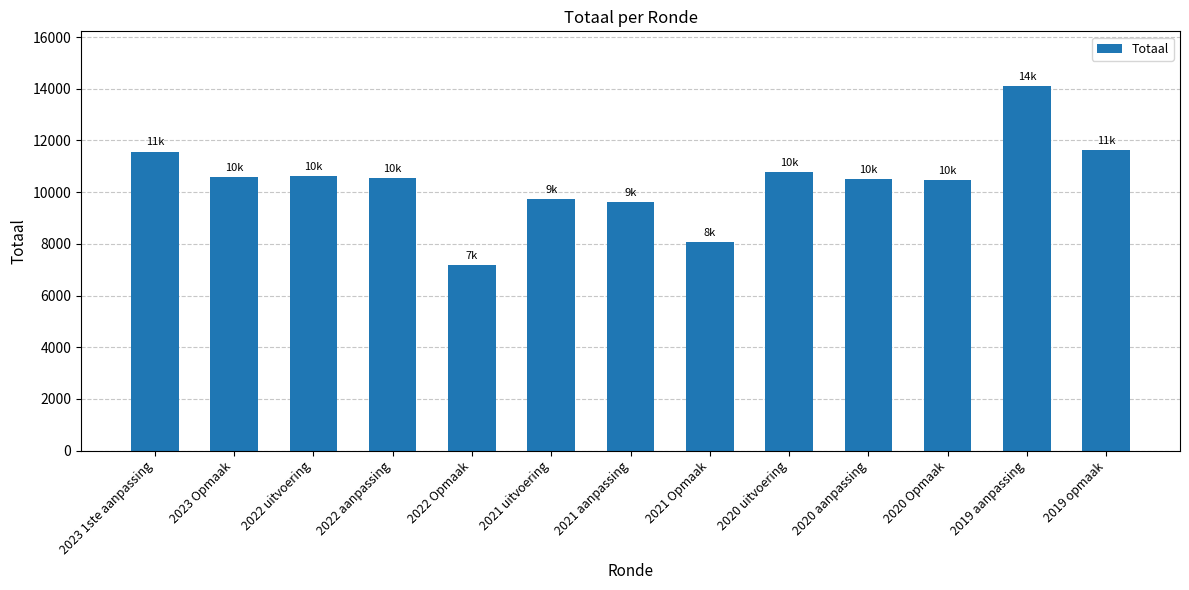

Is it true that the value at 2023 1ste aanpassing is 4088?

False